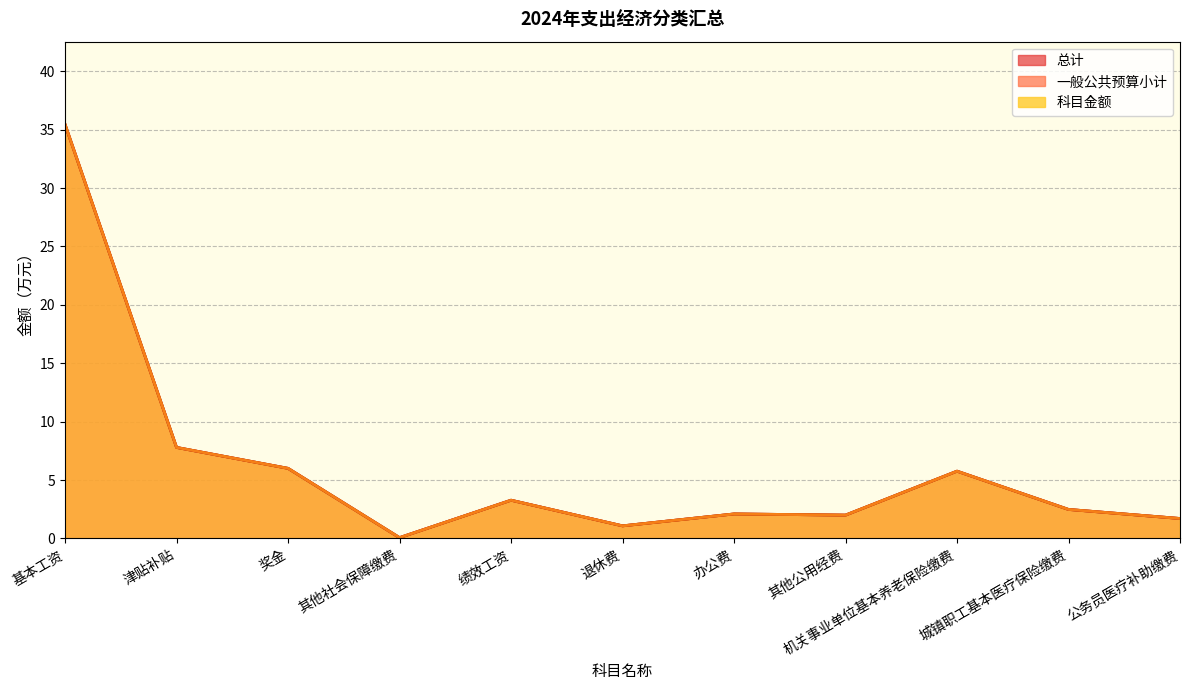

Rank the categories by 一般公共预算小计 value from highest to lowest.

基本工资, 津贴补贴, 奖金, 机关事业单位基本养老保险缴费, 绩效工资, 城镇职工基本医疗保险缴费, 办公费, 其他公用经费, 公务员医疗补助缴费, 退休费, 其他社会保障缴费